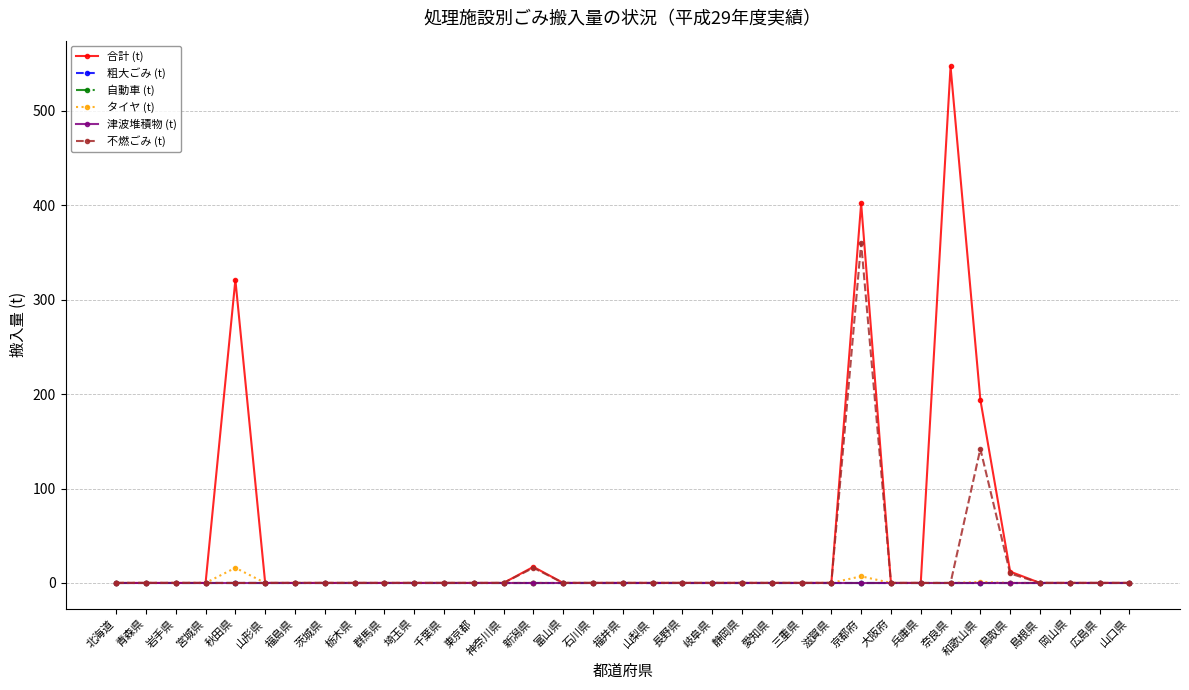

Between 山梨県 and 山口県, which series saw the biggest shift?

合計 (t)